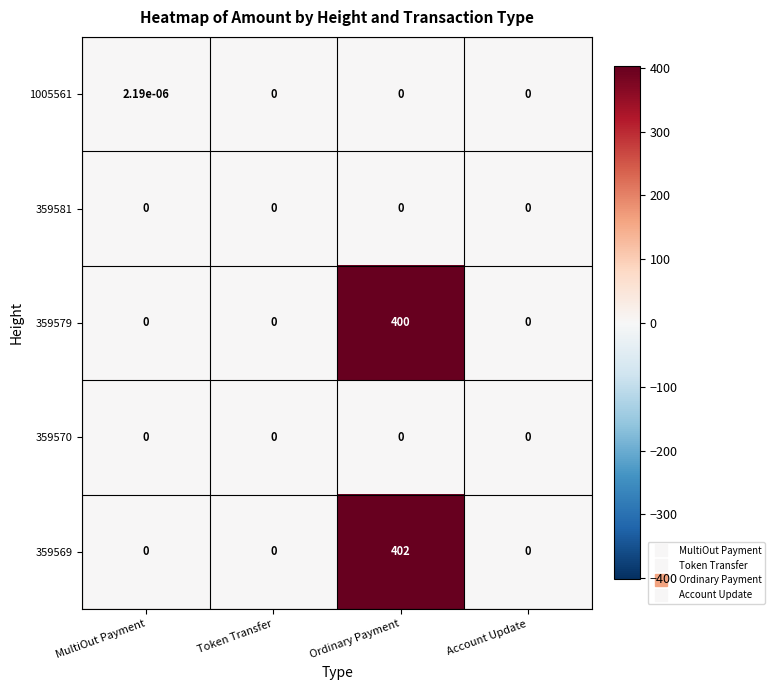

What is the difference between the highest and lowest values at Ordinary Payment?

402.0